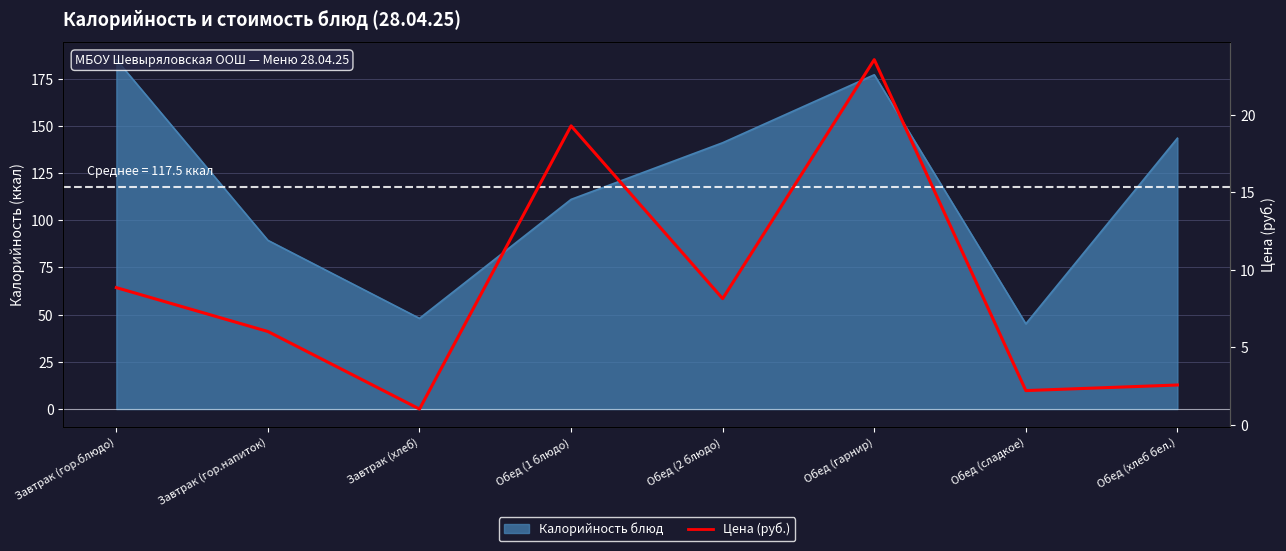

Where is the data nearest to the value 12?

Завтрак (гор.блюдо)